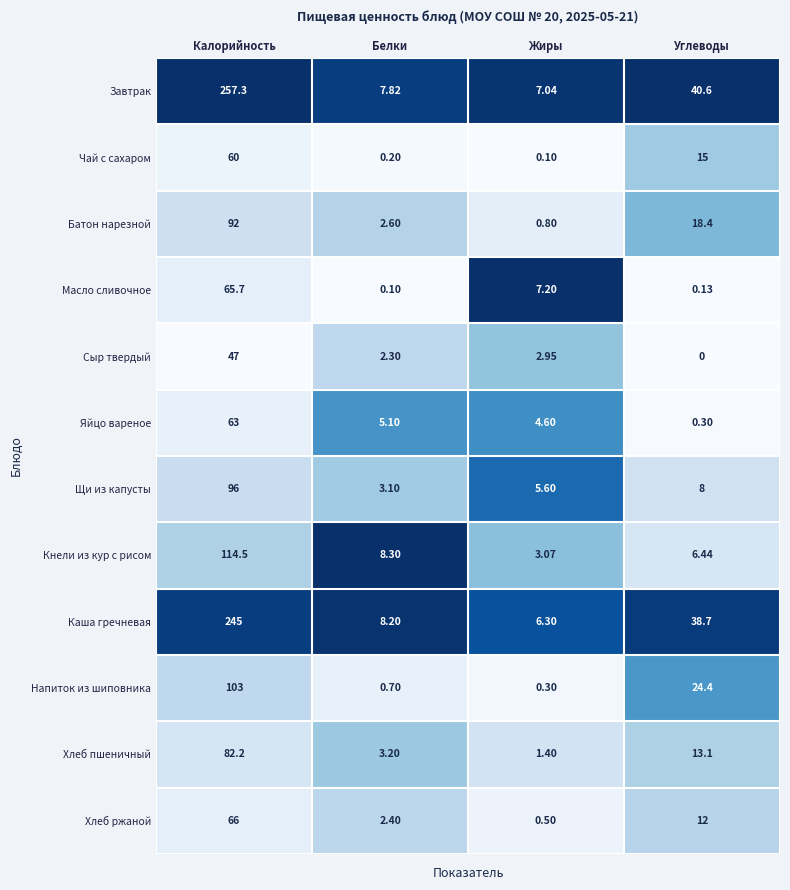

List the series in order of their peak value, lowest first.

Сыр твердый, Чай с сахаром, Яйцо вареное, Масло сливочное, Хлеб ржаной, Хлеб пшеничный, Батон нарезной, Щи из капусты, Напиток из шиповника, Кнели из кур с рисом, Каша гречневая, Завтрак